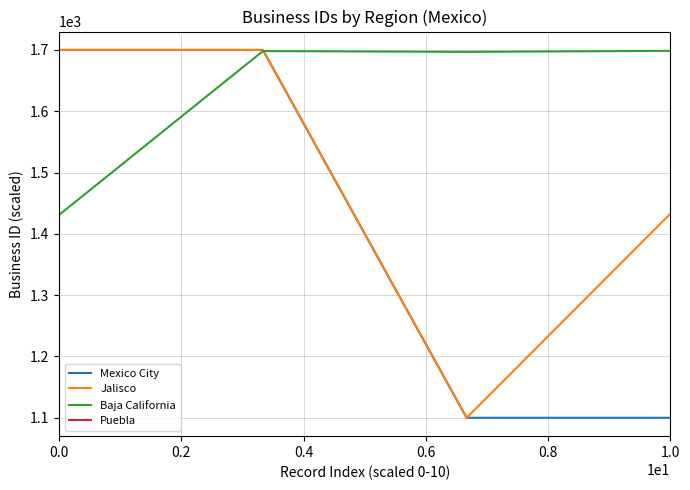

Reading left to right, extract all data points from this chart.

Mexico City: 1700.0	1700.0	1100.0	1100.0
Jalisco: 1700.0	1700.0	1100.0	1432.7
Baja California: 1431.1	1698.2	1696.9	1698.5